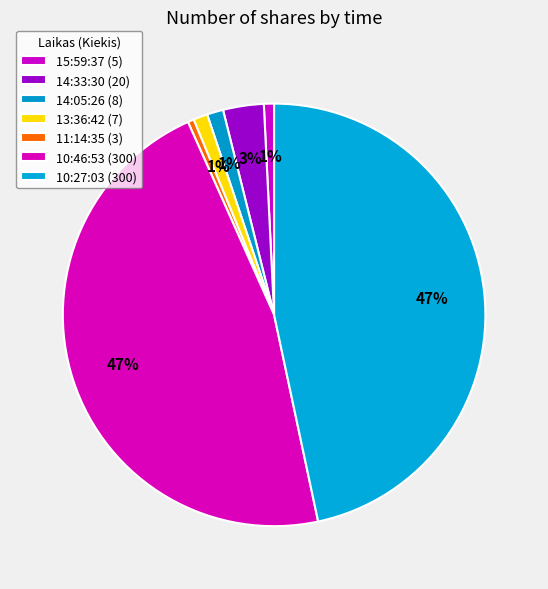

How many slices are in this pie chart?

7